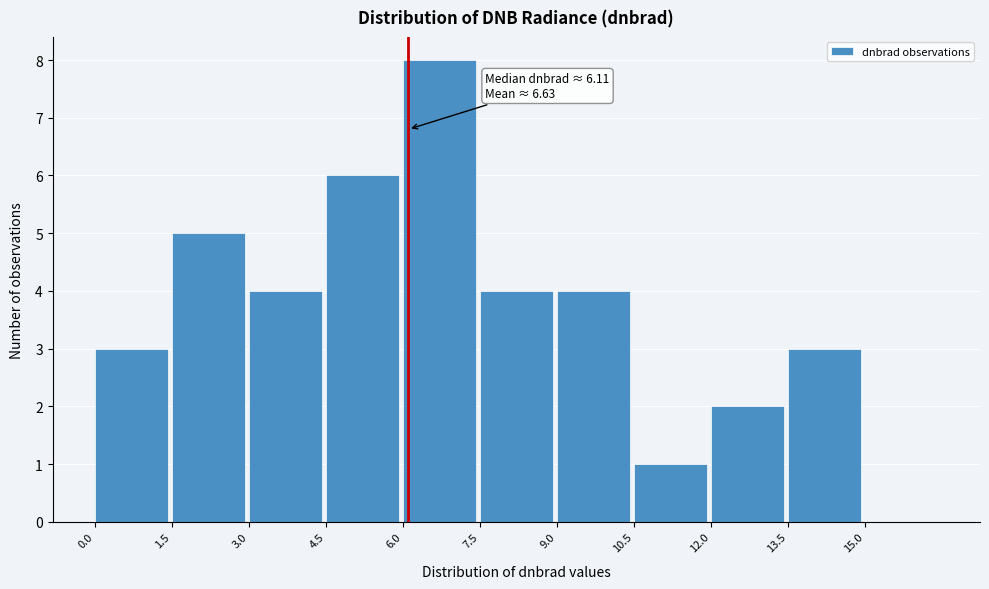

Which range on the x-axis has the tallest bar?

6.0 to 7.5